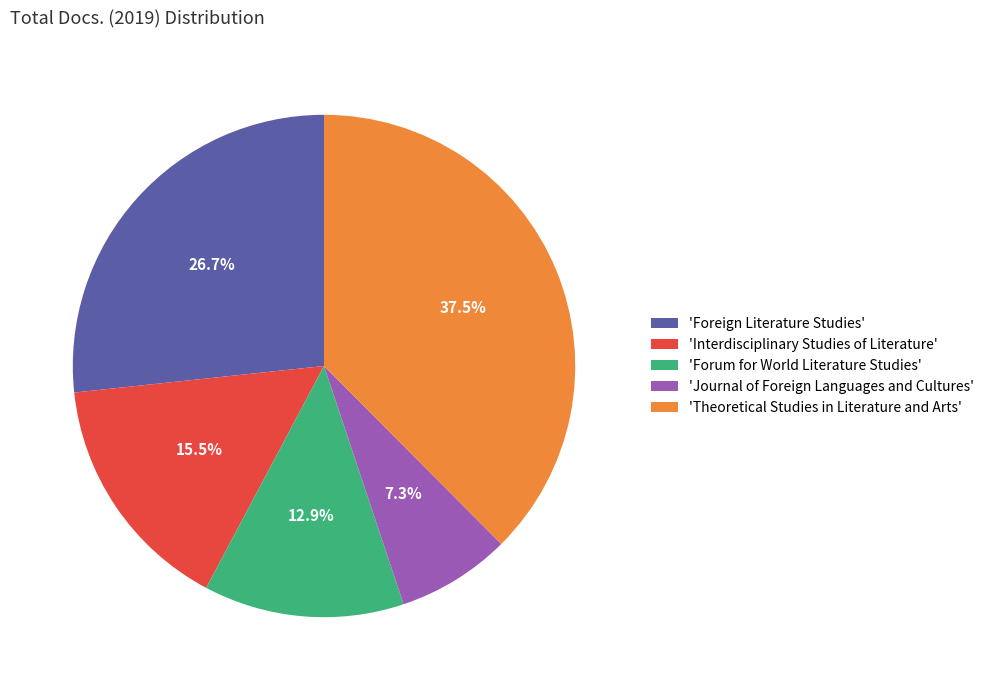

Does any single category account for the majority?

No